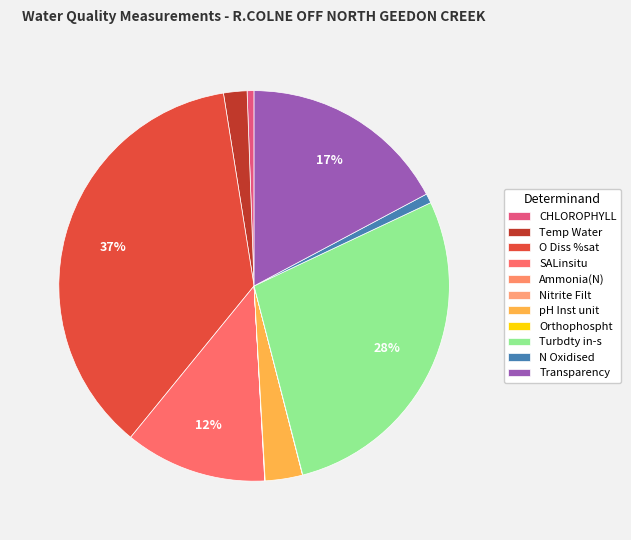

To the nearest percent, what is the difference between the largest and smallest slice percentages?

37%